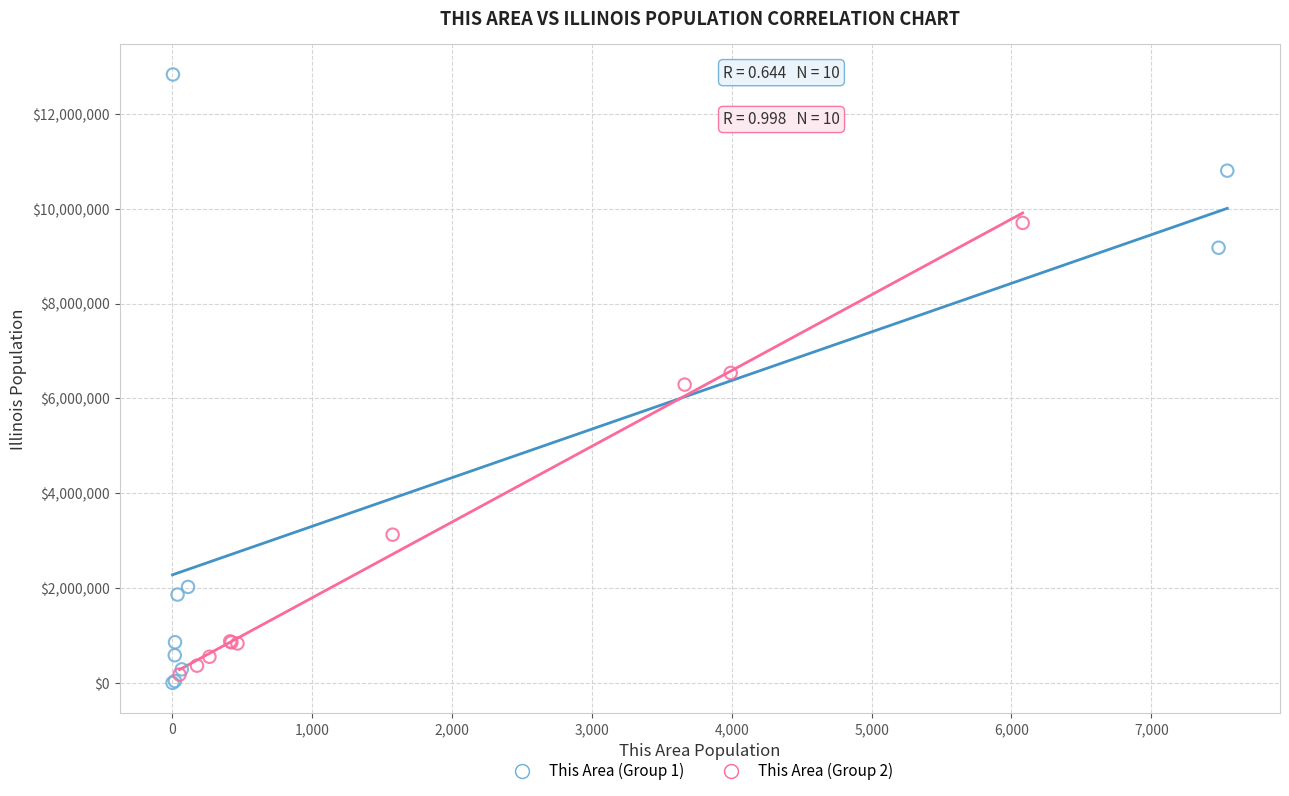

Which series contains the highest Y value?

This Area (Group 1)